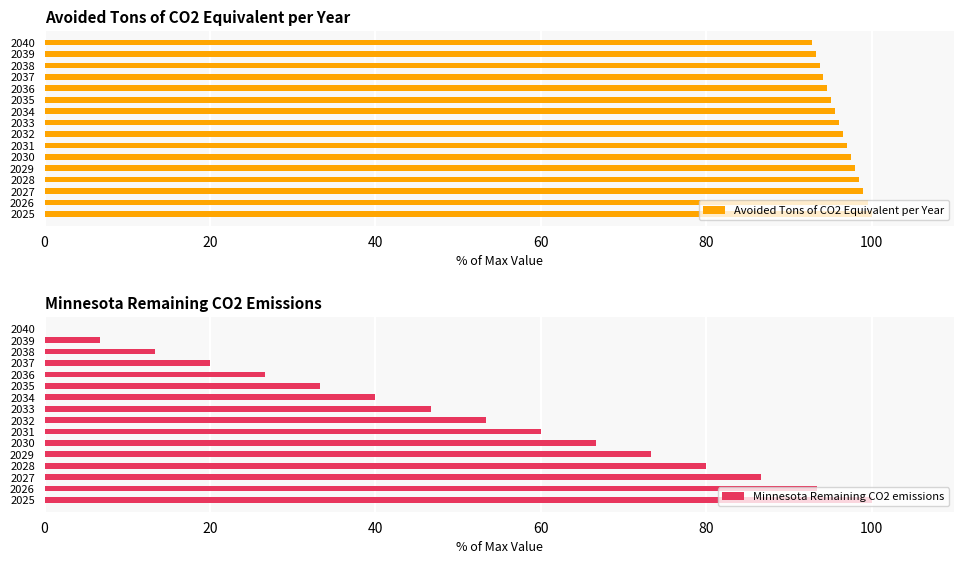

Which series has the widest spread of values?

Minnesota Remaining CO2 emissions